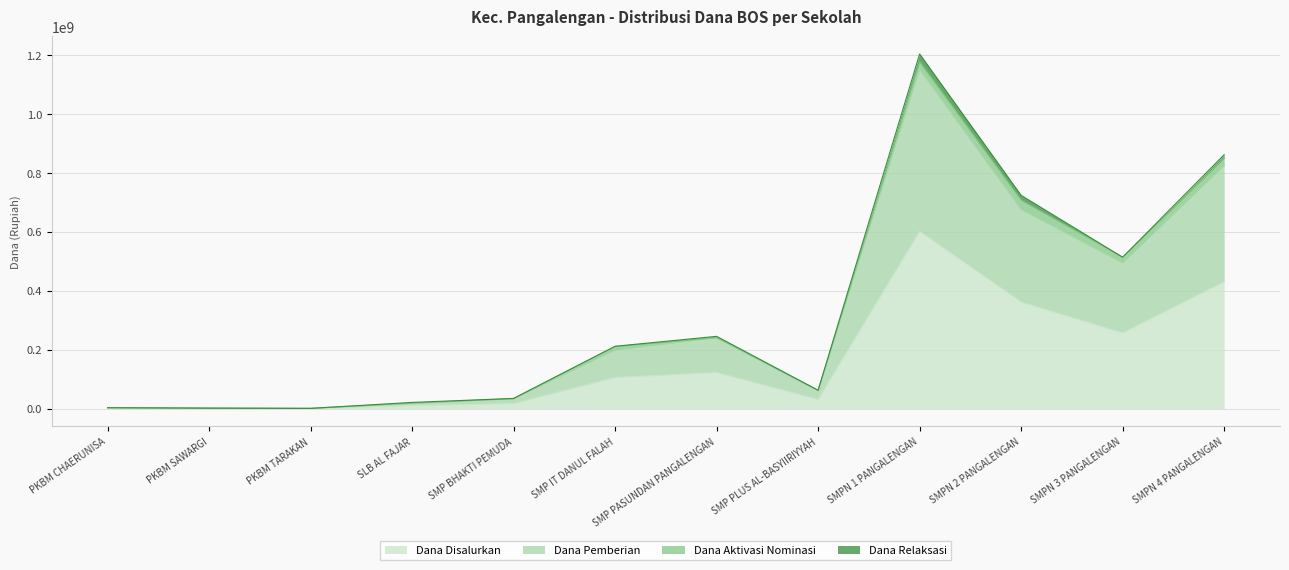

What is the sum of all Dana Pemberian values?

3703500000